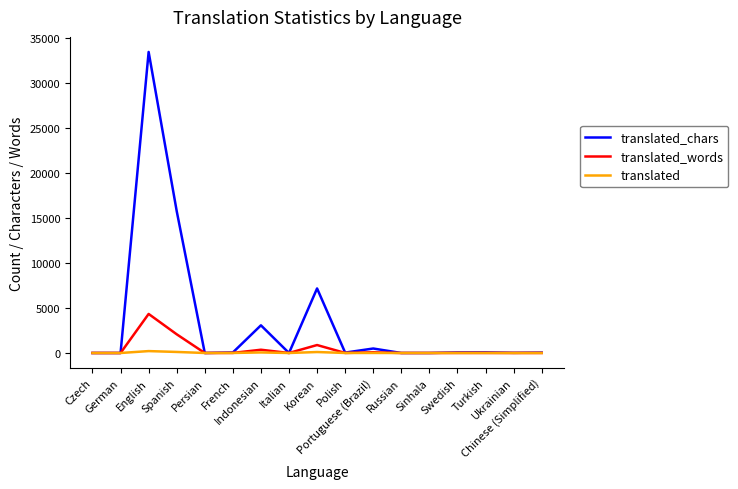

What position from the left is Italian?

8